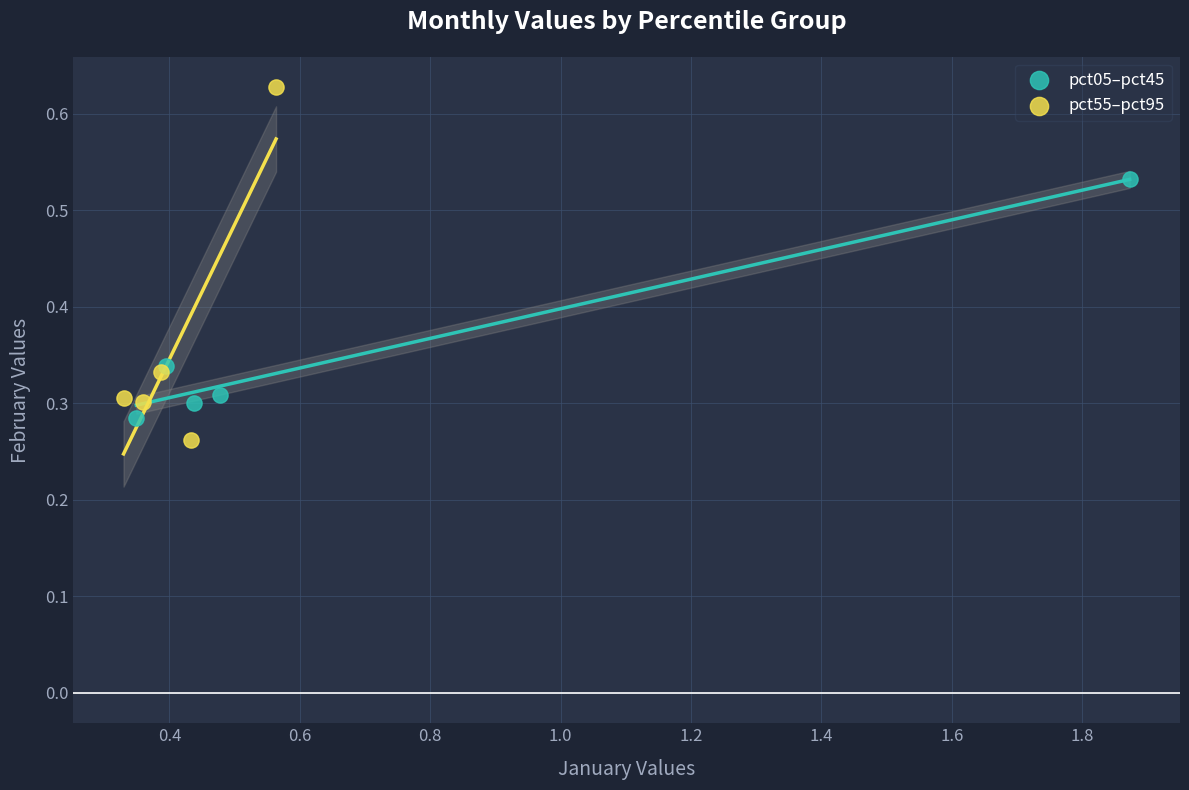

What are all the series names shown in the legend?

pct05–pct45, pct55–pct95